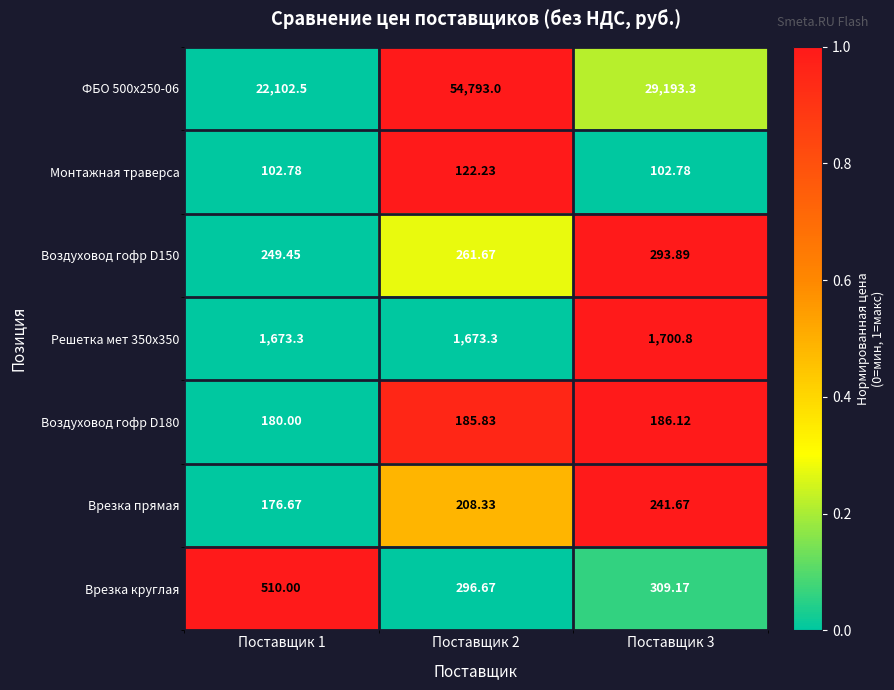

Is the value of ФБО 500х250-06 at Поставщик 2 greater than the value of Решетка мет 350x350 at Поставщик 2?

Yes